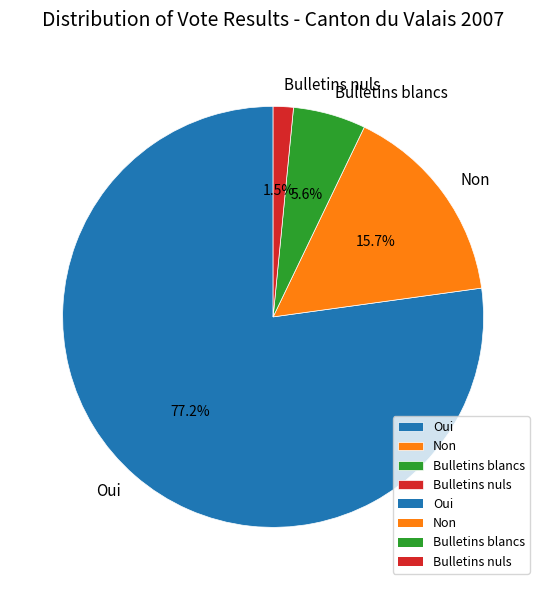

Is the sum of Non and Bulletins blancs greater than half?

No